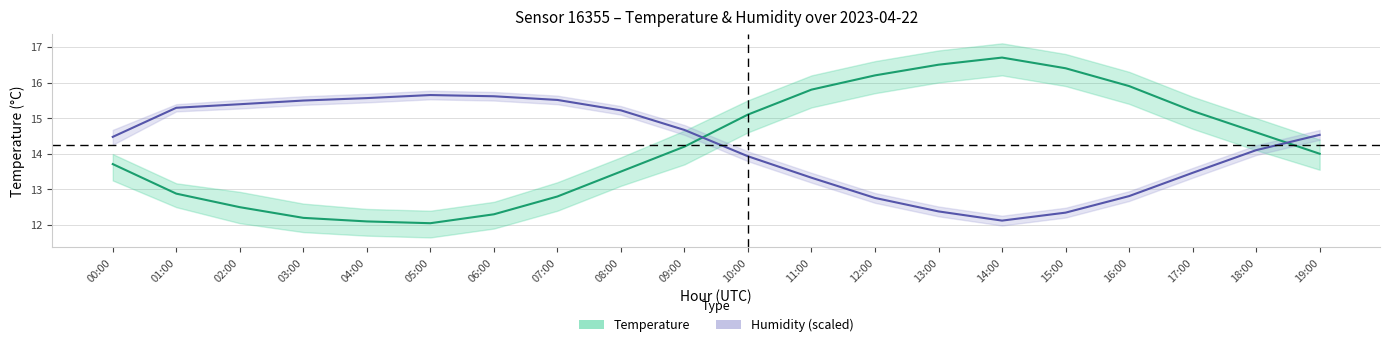

At how many categories does at least one series exceed 15?

16